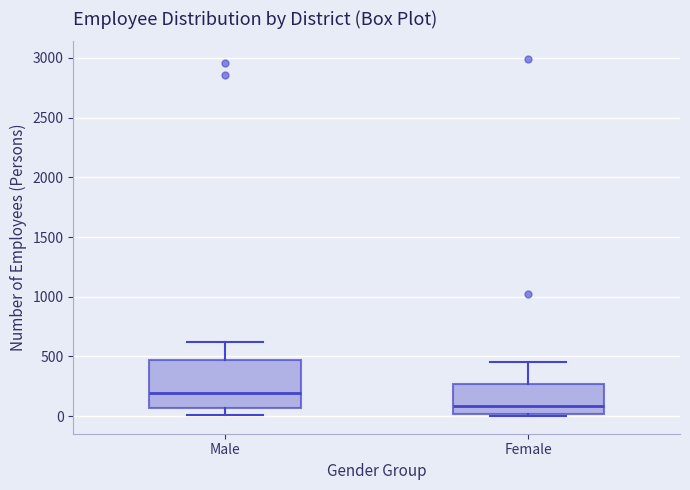

Which box is the tallest, from its lower edge to its upper edge?

Male